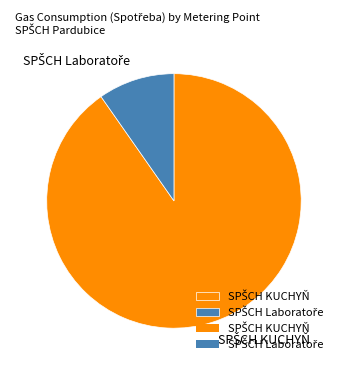

Is there any slice that represents more than half of the pie?

Yes